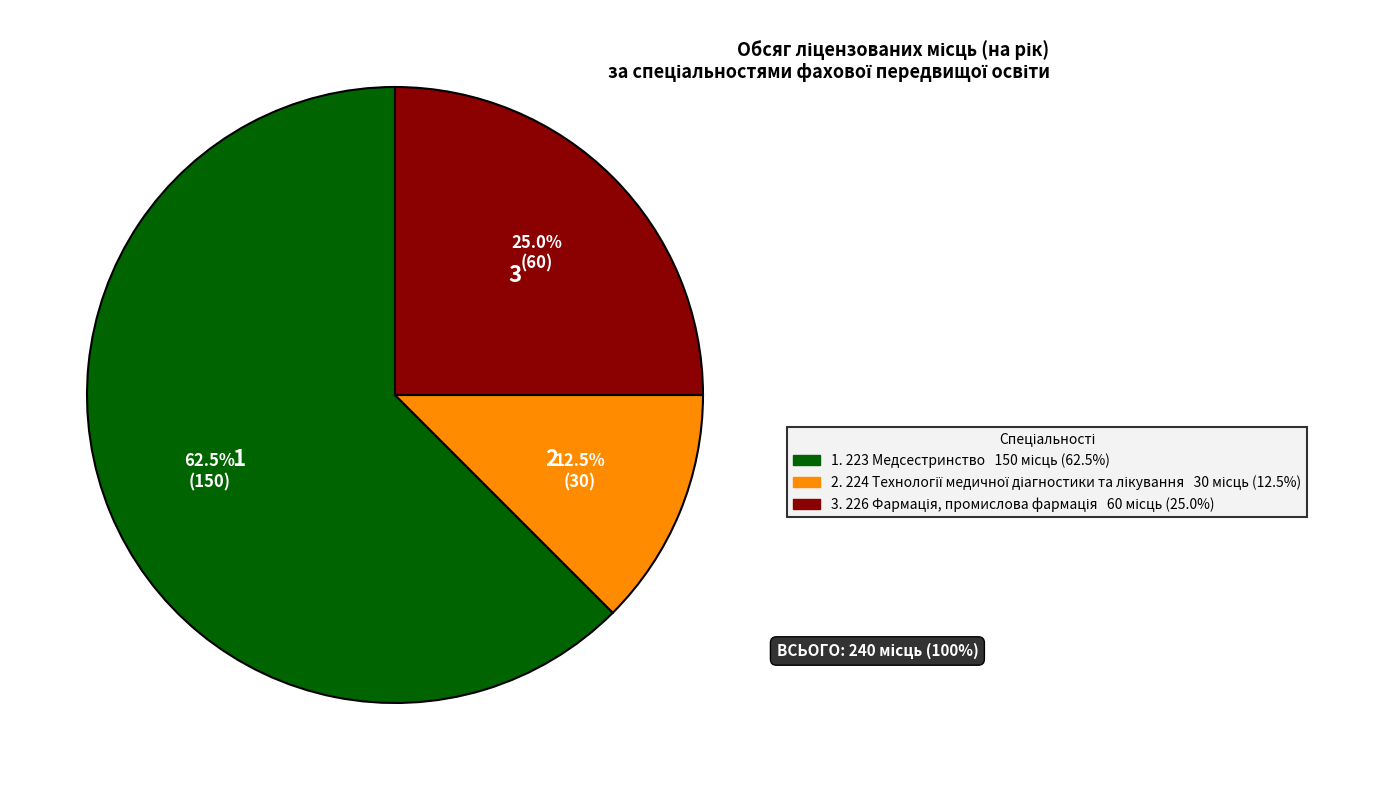

How many segments does this pie chart have?

3